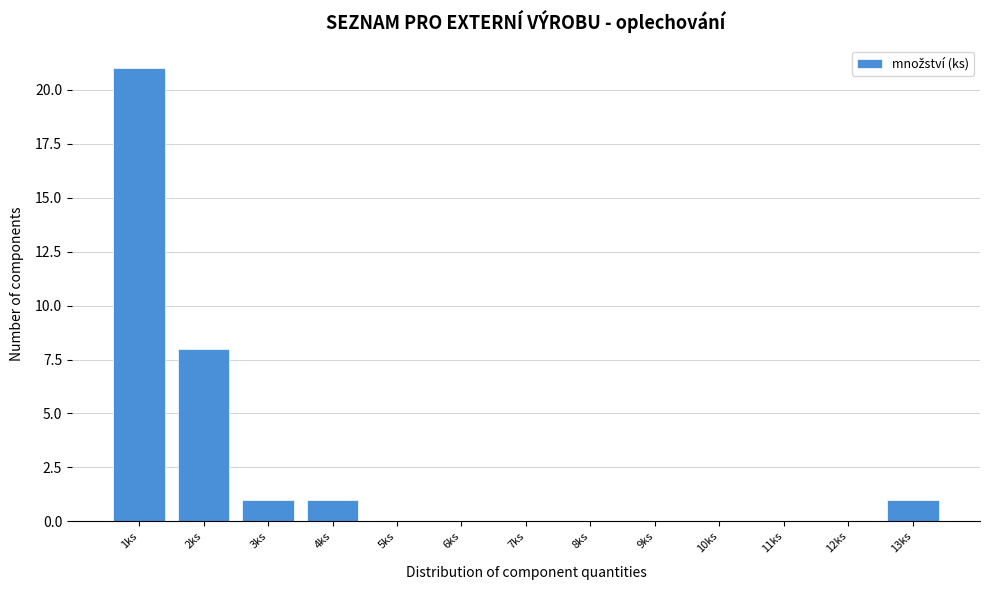

Reading left to right, transcribe all the data shown in this chart.

1ks=21	2ks=8	3ks=1	4ks=1	5ks=0	6ks=0	7ks=0	8ks=0	9ks=0	10ks=0	11ks=0	12ks=0	13ks=1